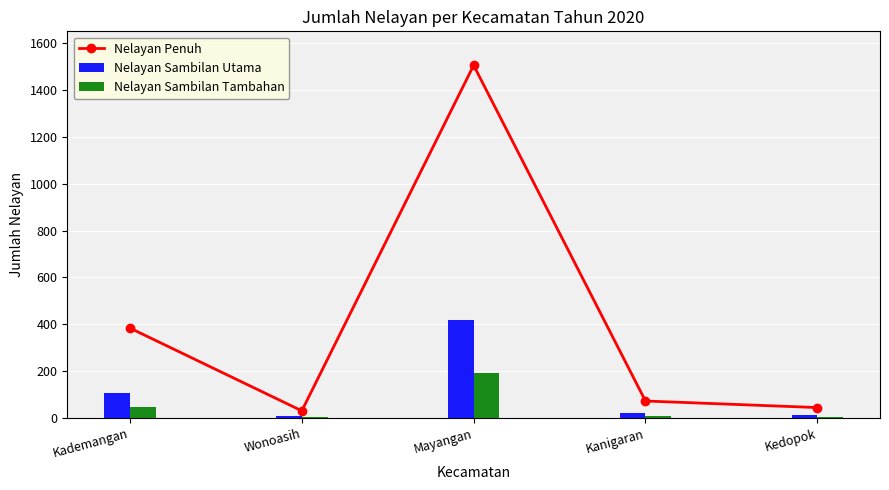

What are all the series names shown in the legend?

Nelayan Penuh, Nelayan Sambilan Utama, Nelayan Sambilan Tambahan